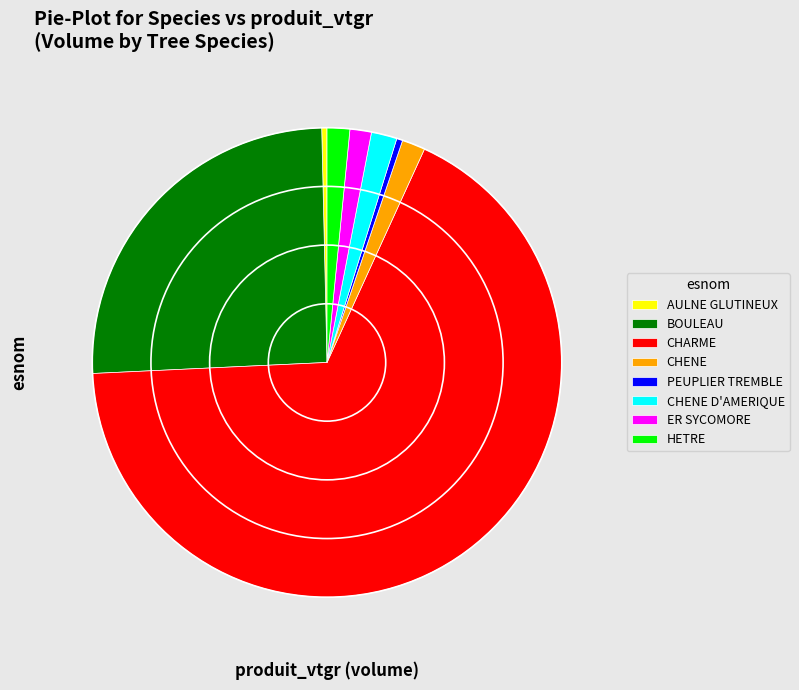

Is there a majority slice in this chart?

Yes